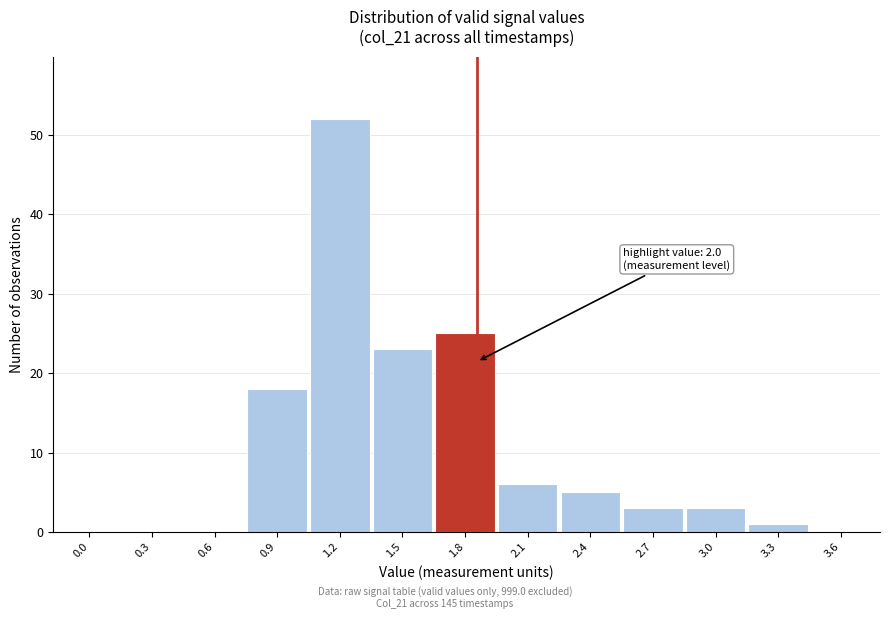

Reading left to right, what are all the values shown in this chart?

0.0=0	0.3=0	0.6=0	0.9=18	1.2=52	1.5=23	1.8=25	2.1=6	2.4=5	2.7=3	3.0=3	3.3=1	3.6=0